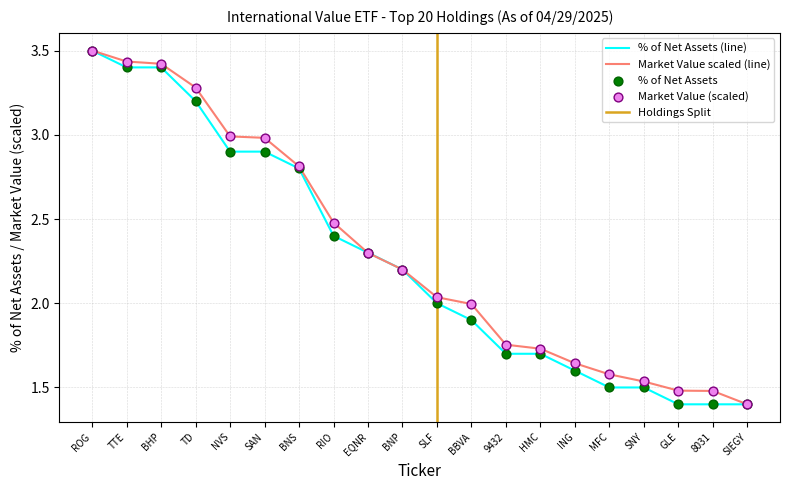

At which category is the sum across all series the highest?

ROG